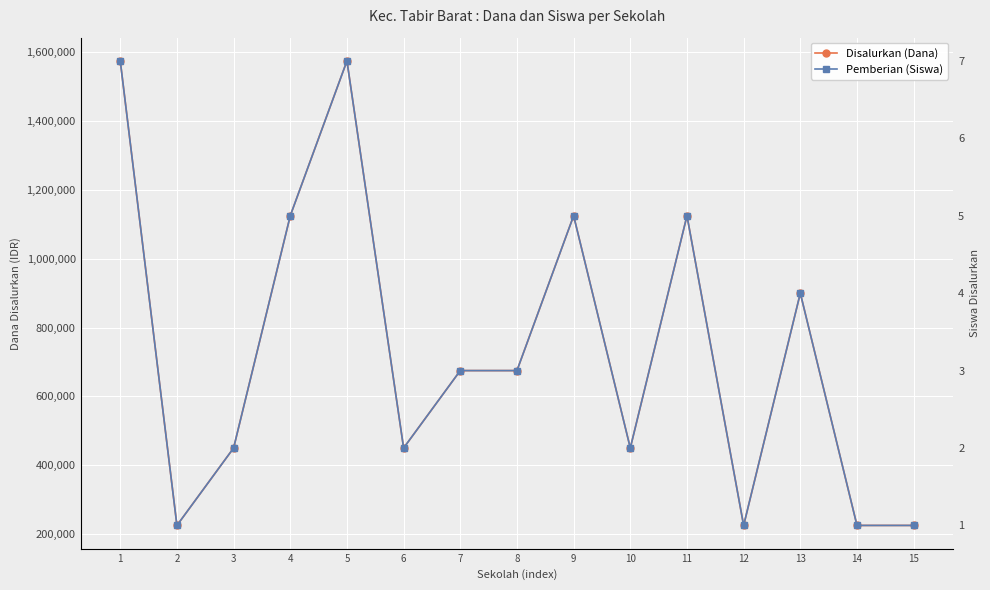

The value of Disalurkan (Dana) at 7 is 1023626. True or false?

False